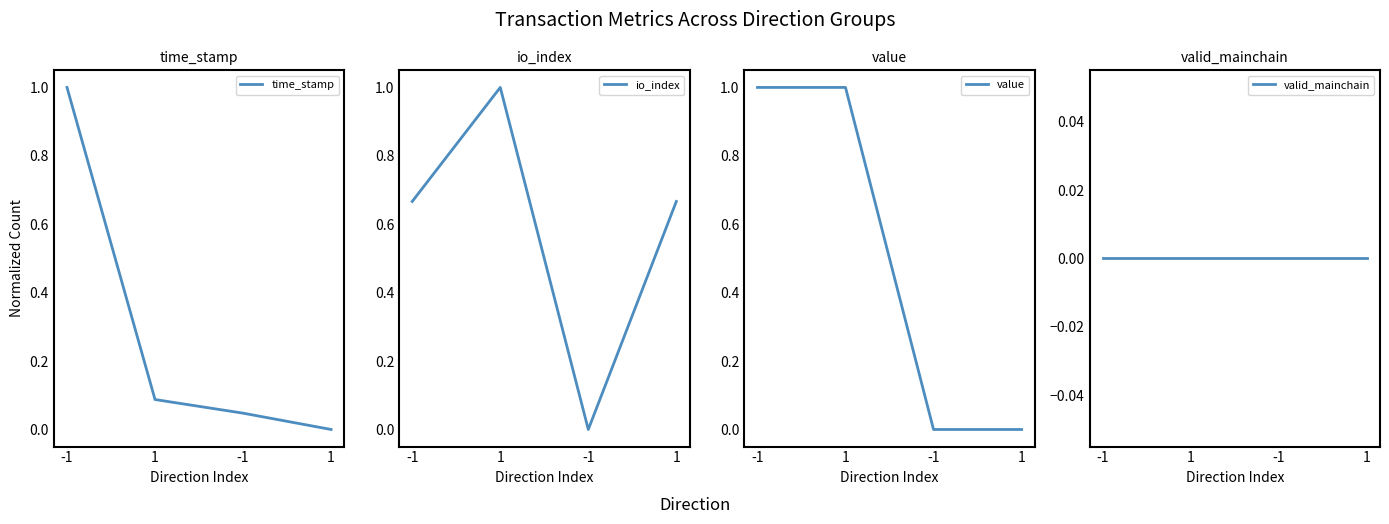

What is the total value across all series at -1?

2.7